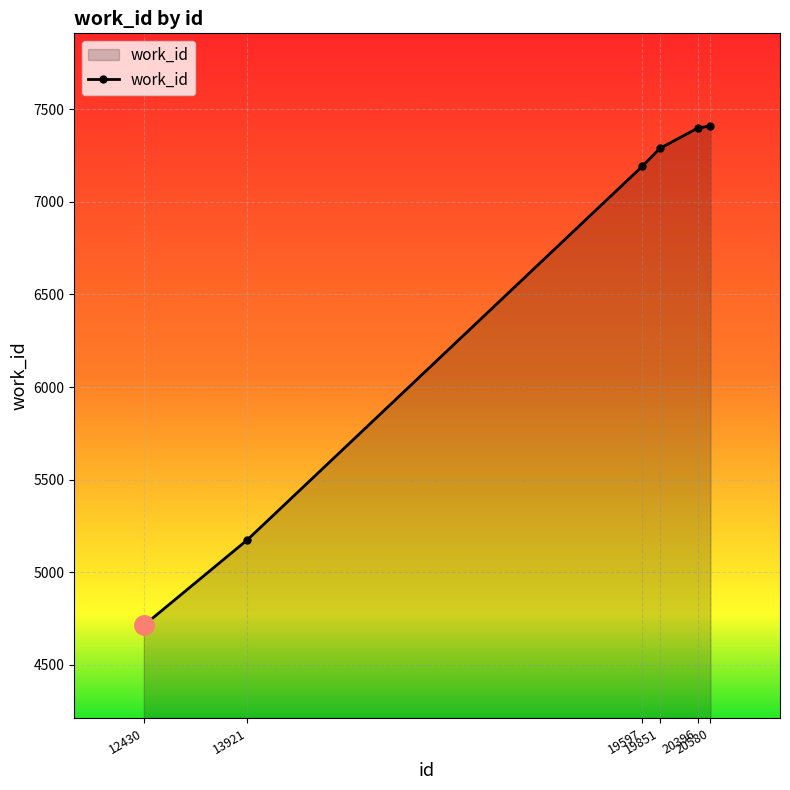

How many data points are less than 7289?

3